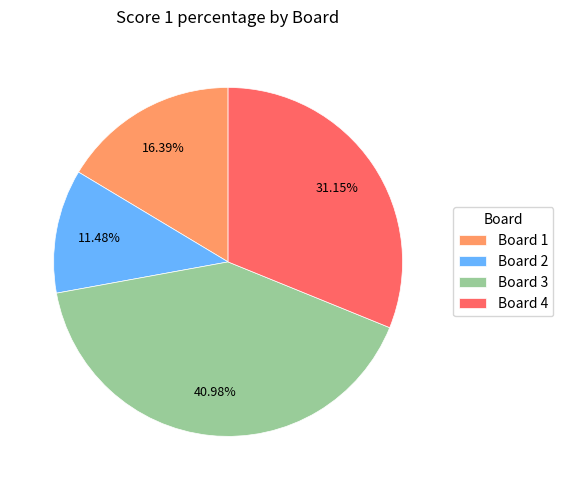

Between Board 4 and Board 1, which is larger?

Board 4